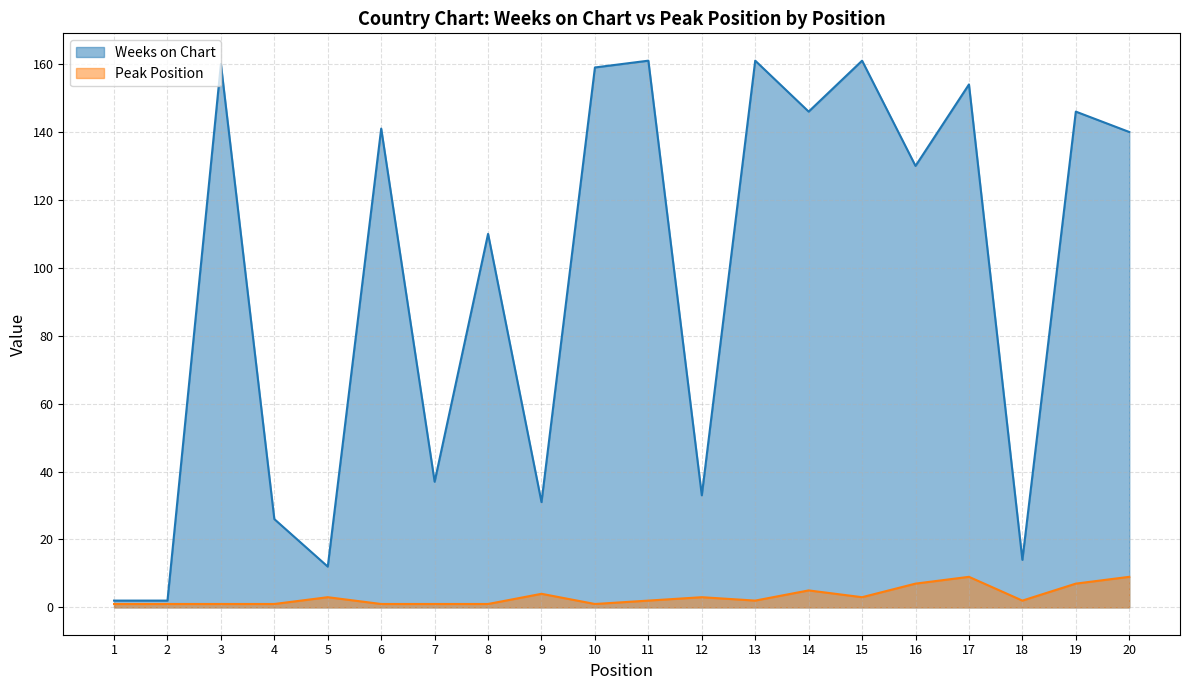

Between 18 and 16, which is larger?

16